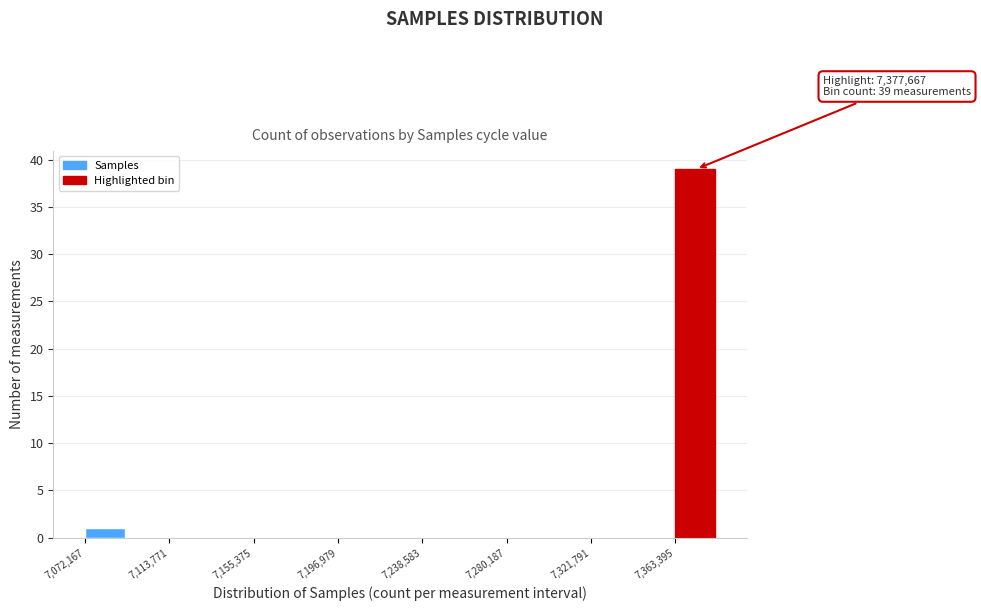

Which range on the x-axis has the tallest bar?

7365000 to 7385000